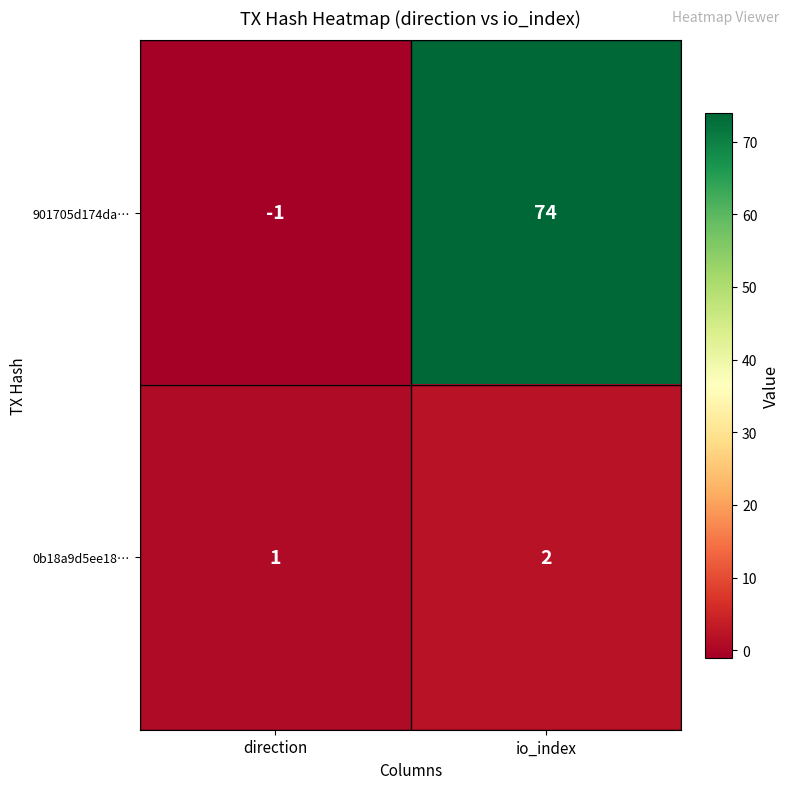

Rank the series at io_index from lowest to highest value.

0b18a9d5ee18…, 901705d174da…